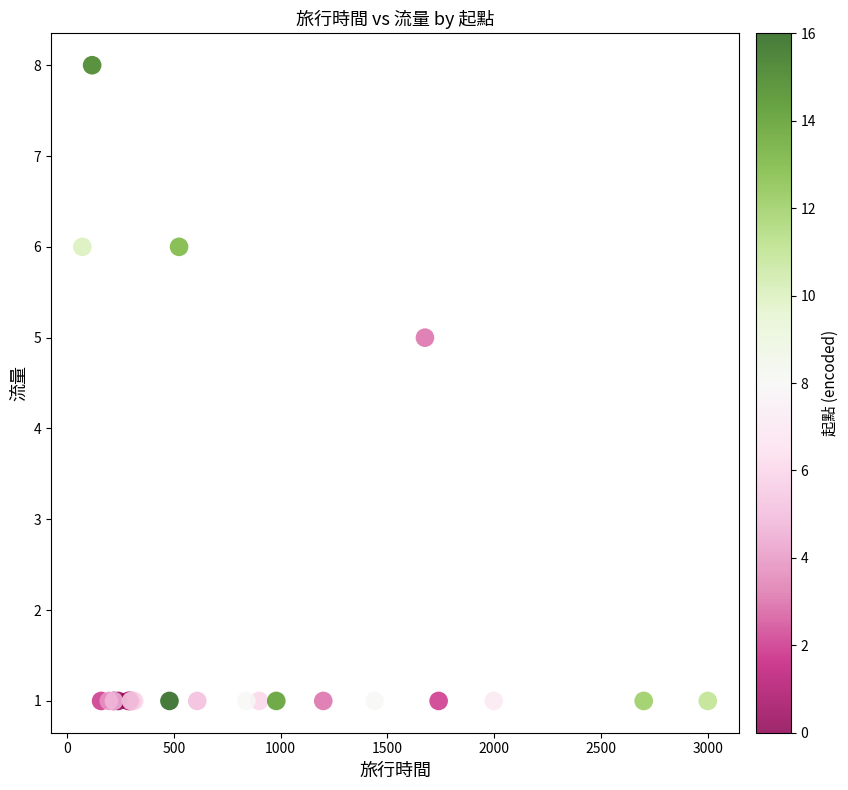

What Y value in the scatter plot is closest to 4?

5